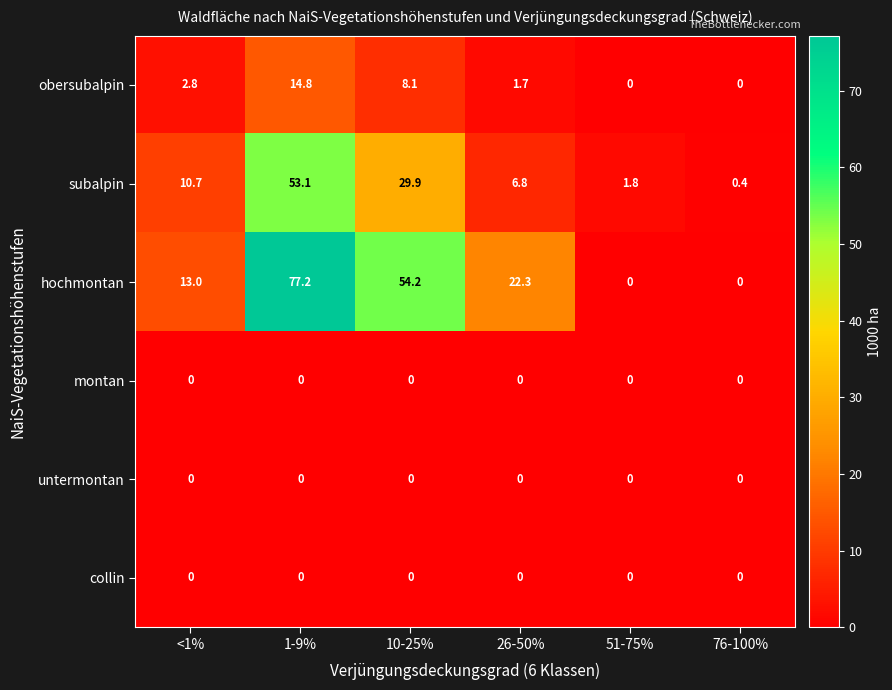

Count the number of categories in the chart.

6